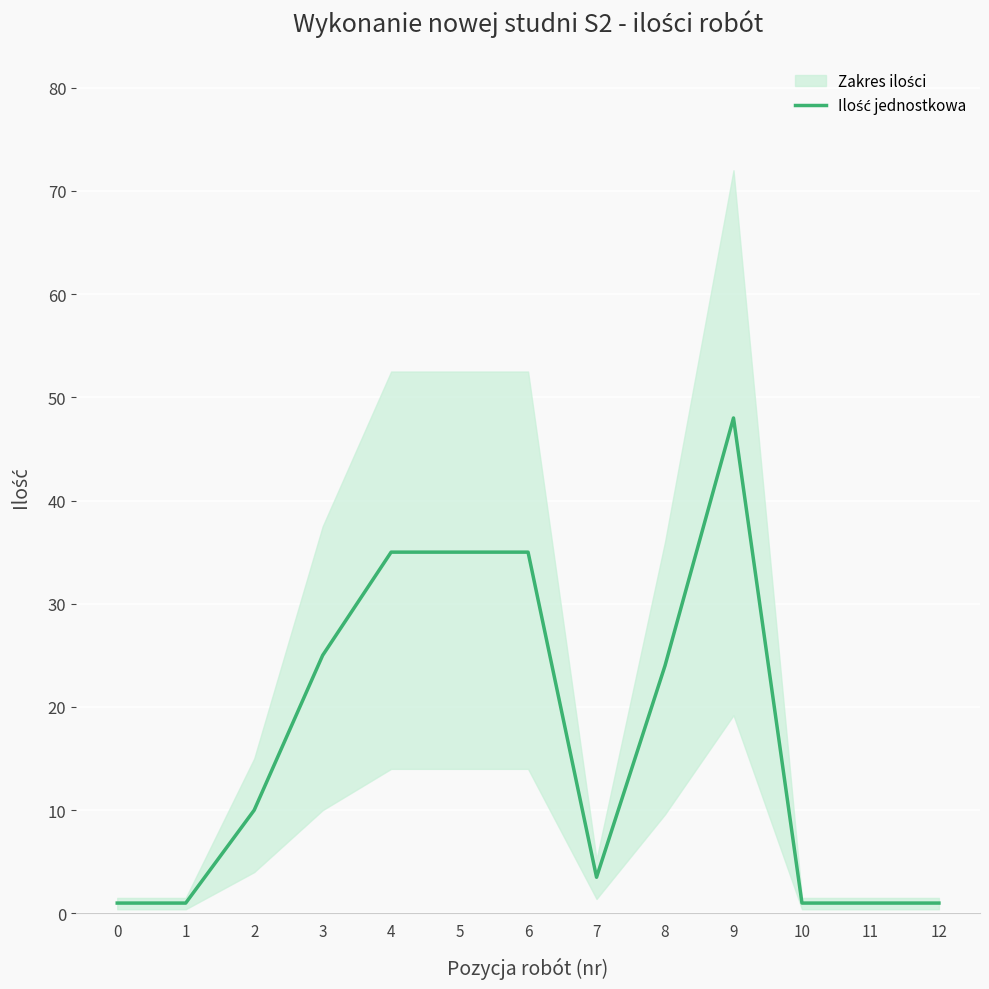

What is the difference between the values at 3 and 12?

24.0